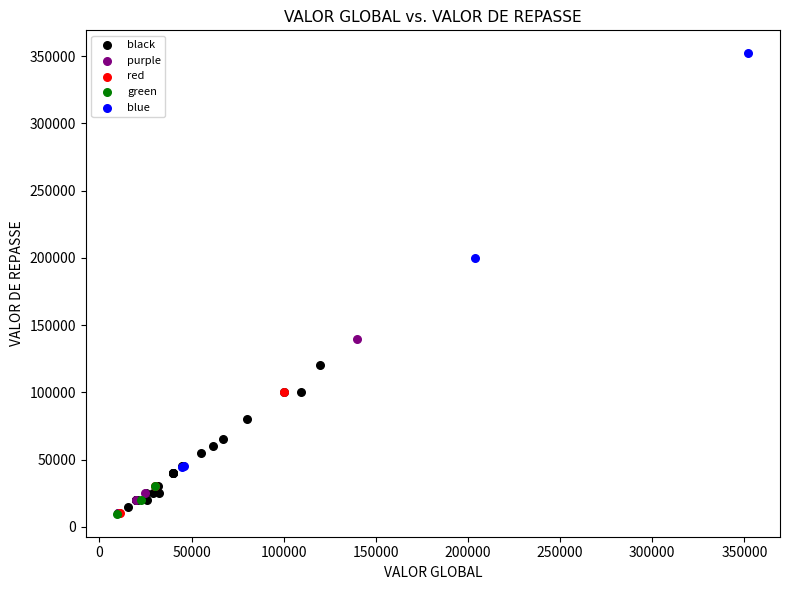

Which series has the widest spread of Y values?

blue